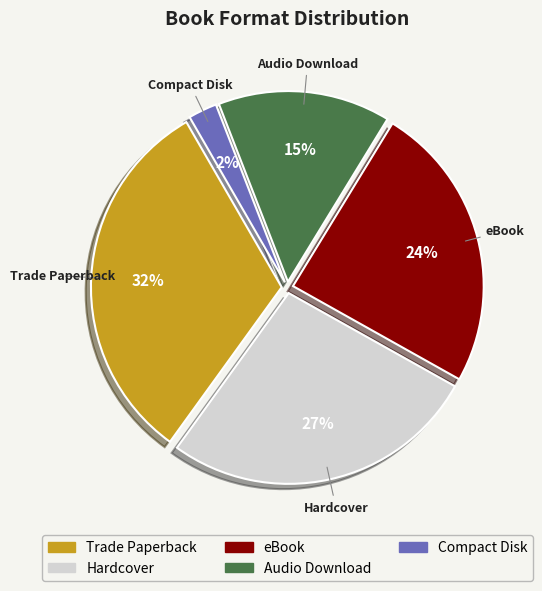

Approximately how many times larger is the value at Audio Download compared to eBook?

0.6